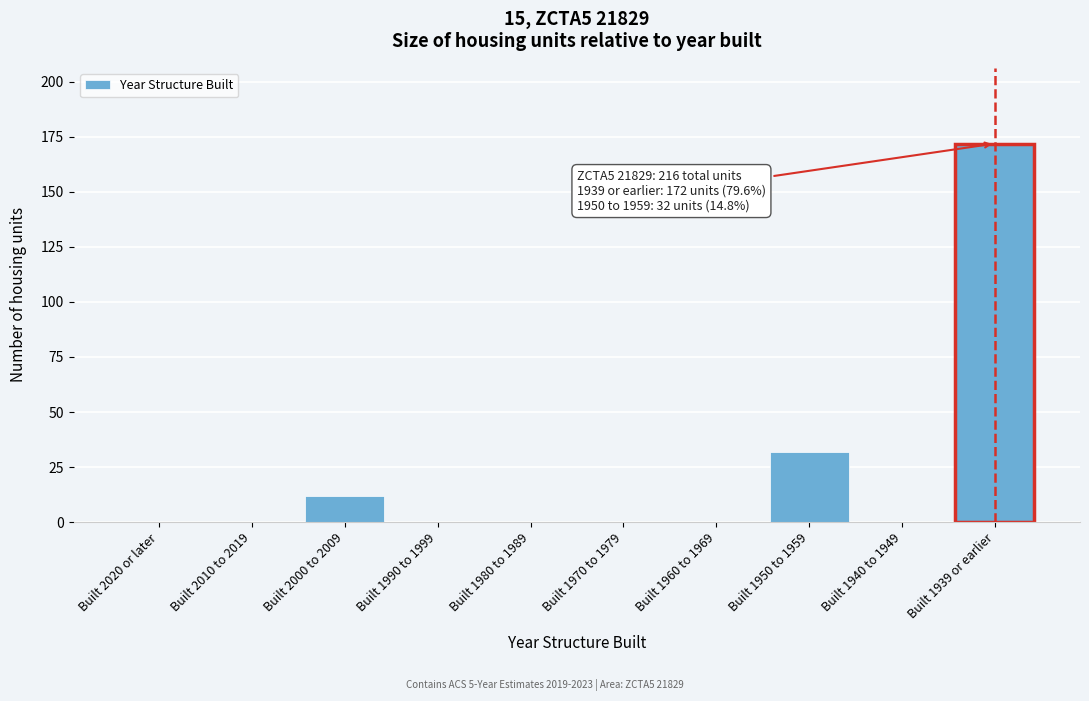

Reading right to left, what are all the values shown in this chart?

Built 1939 or earlier=172	Built 1940 to 1949=0	Built 1950 to 1959=32	Built 1960 to 1969=0	Built 1970 to 1979=0	Built 1980 to 1989=0	Built 1990 to 1999=0	Built 2000 to 2009=12	Built 2010 to 2019=0	Built 2020 or later=0